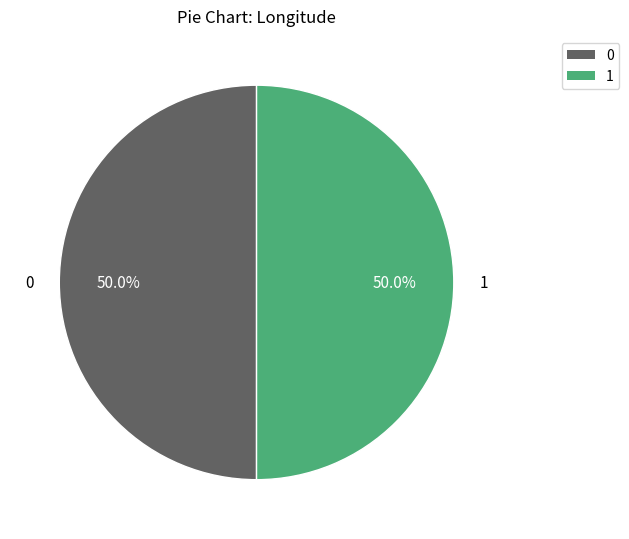

True or false: 0 accounts for 41% of the total.

False